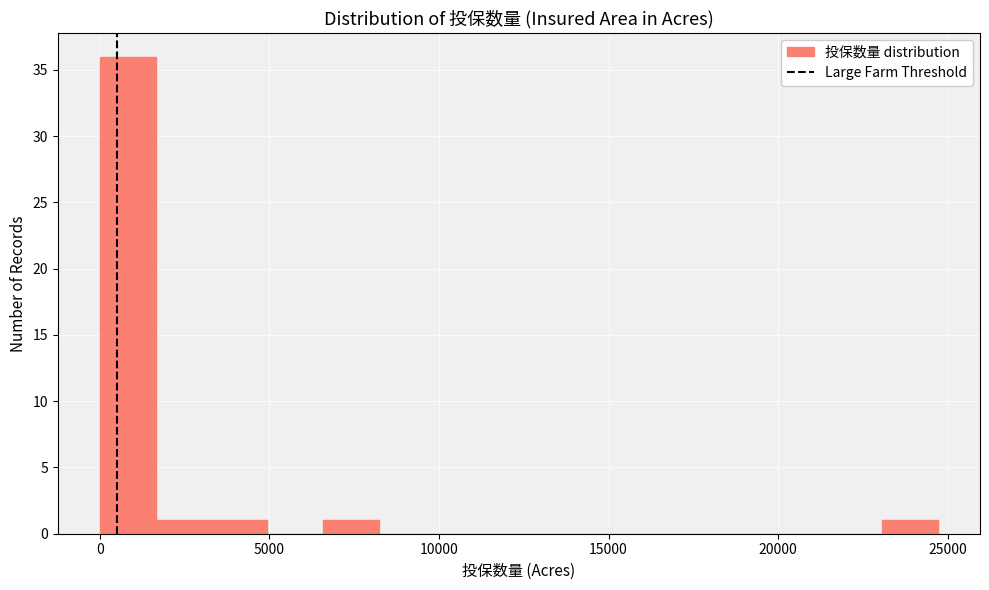

Around what value on the x-axis is the tallest bar? Give the approximate position of its centre, as read against the axis.

1000